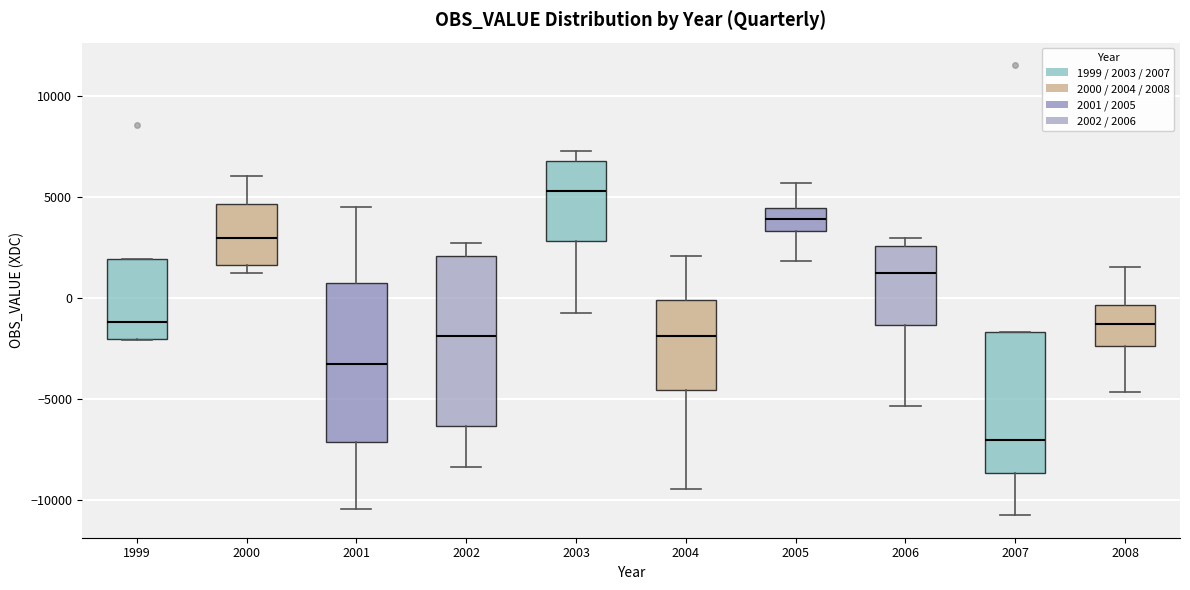

Comparing the boxes themselves (not the whiskers), which one is the tallest?

2002